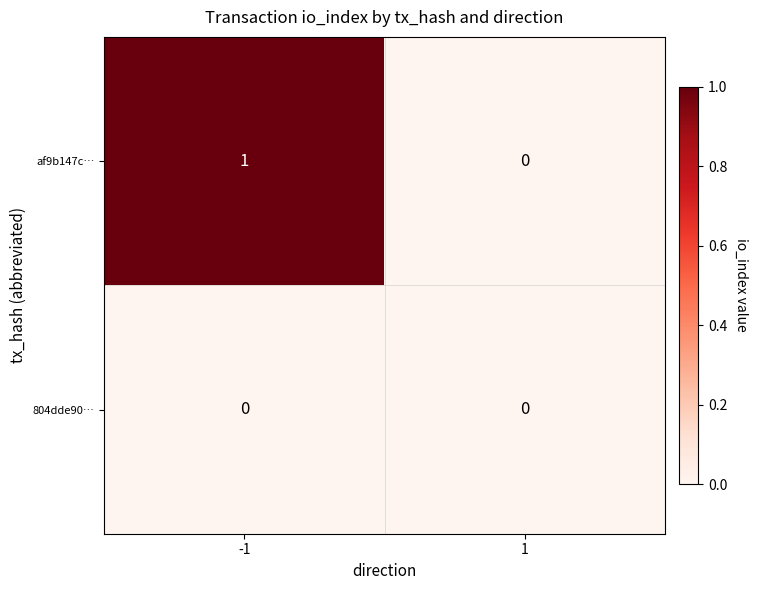

How many data points does each series have?

2